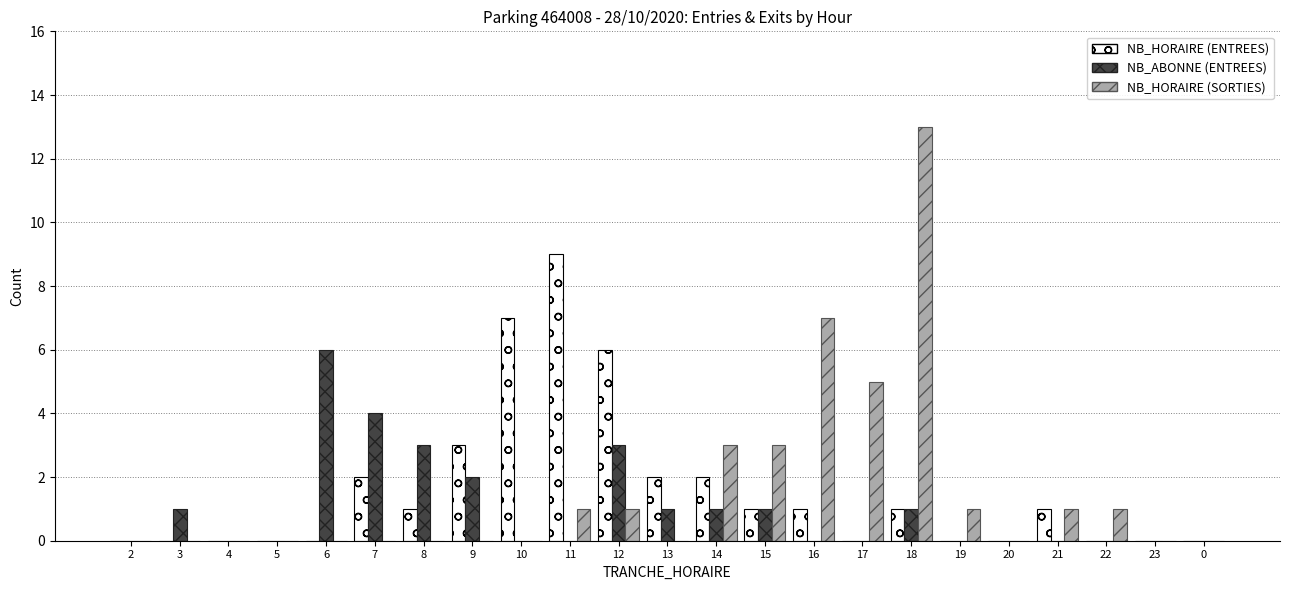

How many groups of bars are there?

23